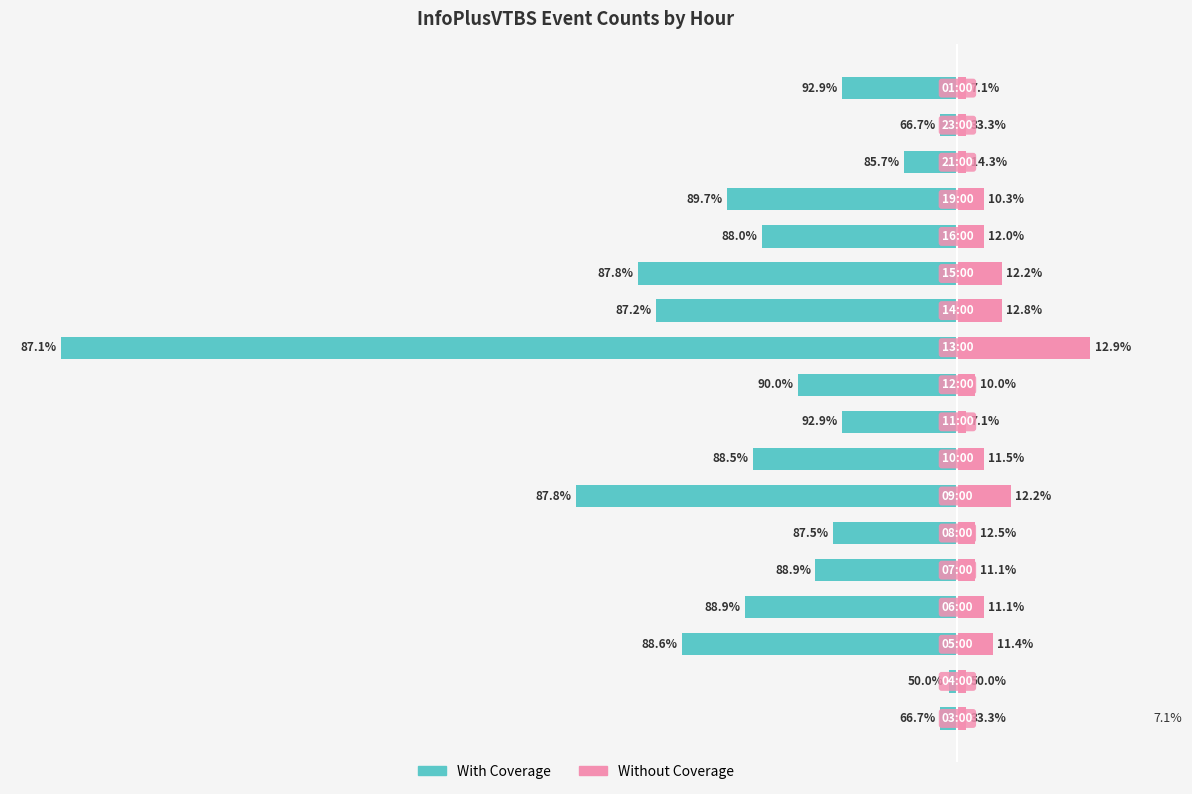

What is the value of the With Coverage bar at the 4th from the left?

-24